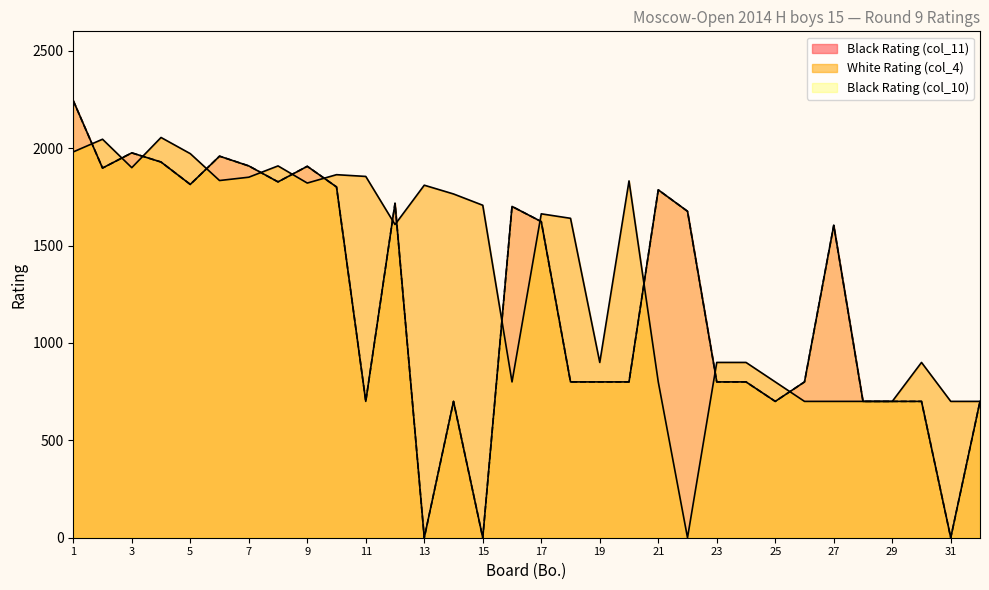

How many data points does each series have?

32